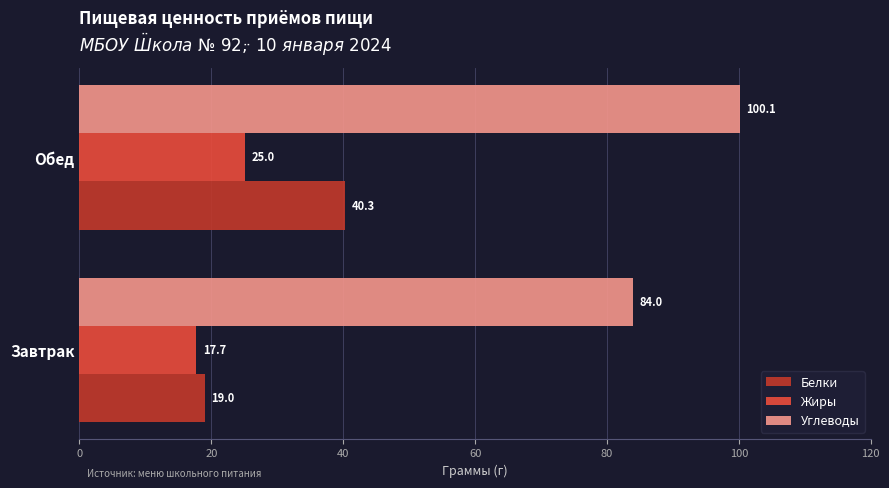

The Жиры series shows 25.0 at Обед. True or false?

True